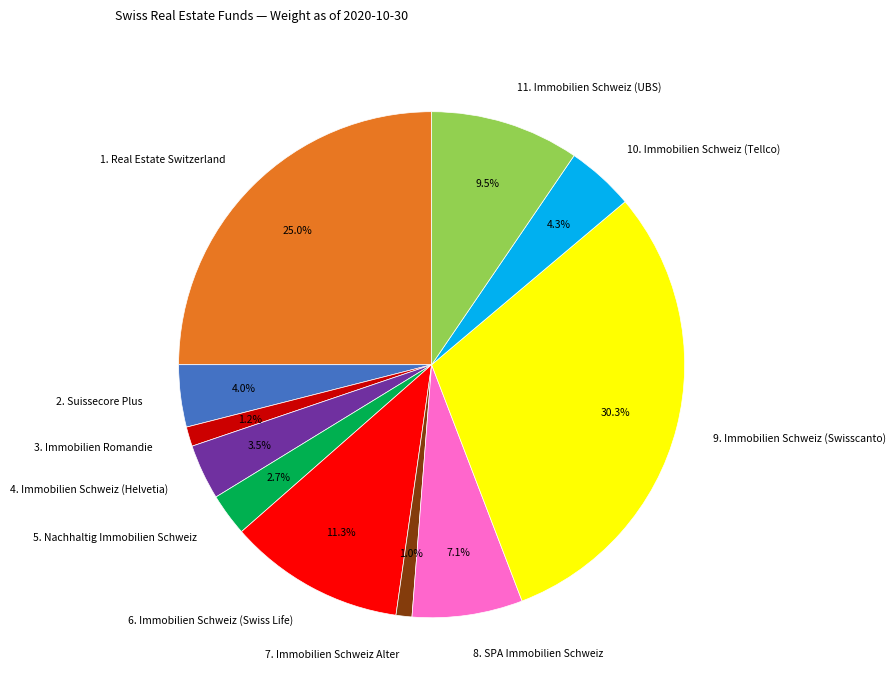

Does 3. Immobilien Romandie represent more than half of the total?

No